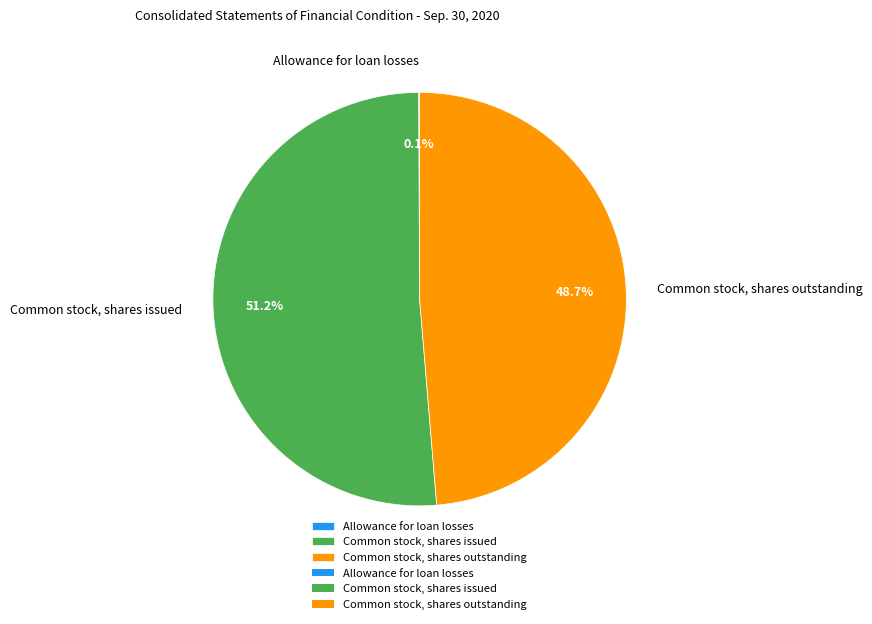

Approximately how many times larger is the value at Common stock, shares outstanding compared to Common stock, shares issued?

1.0